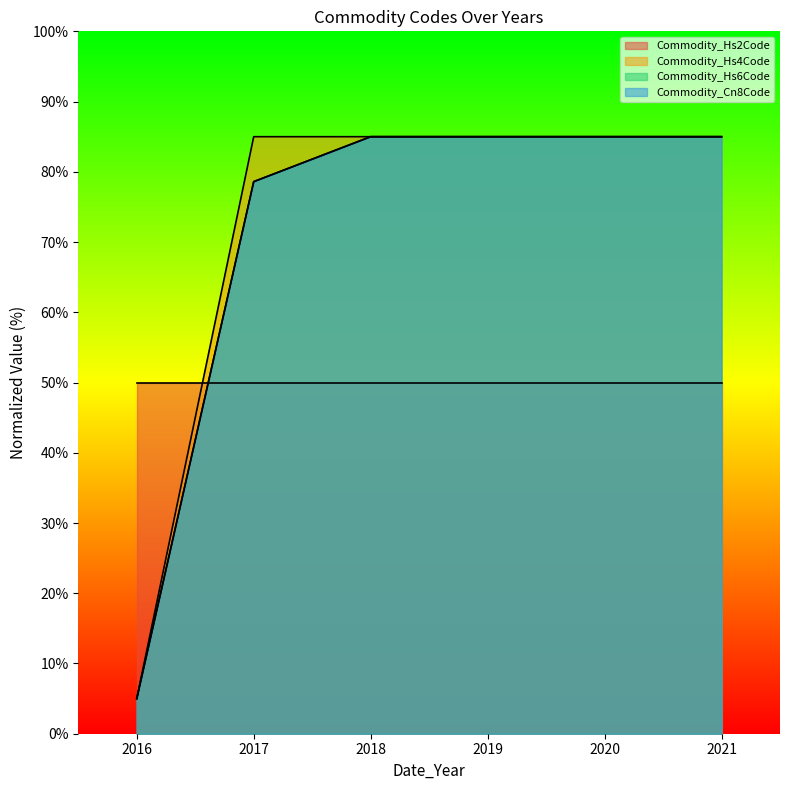

Does the chart display data point markers on the line(s)?

No